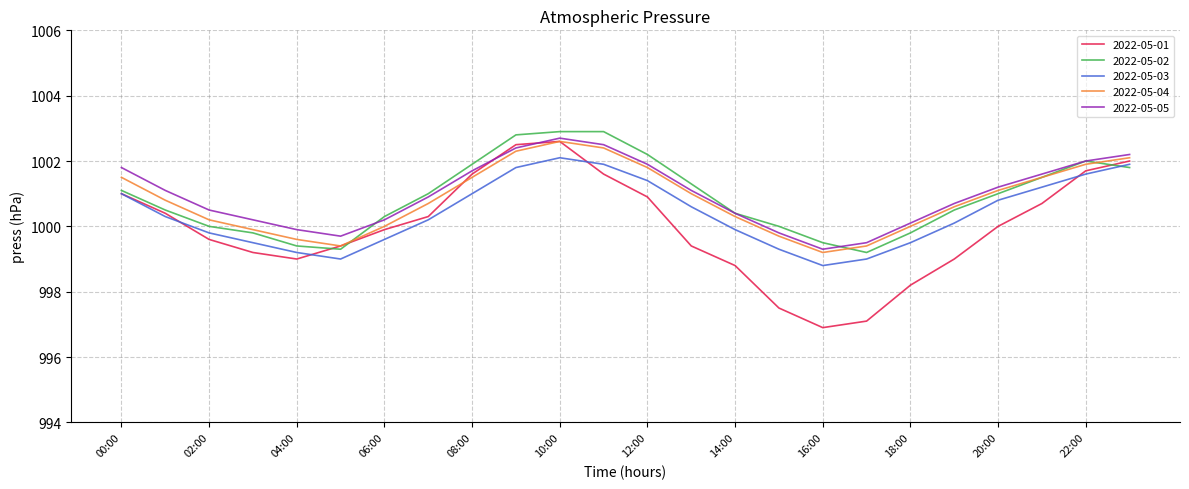

True or false: 2022-05-05 and 2022-05-03 intersect in this chart.

False